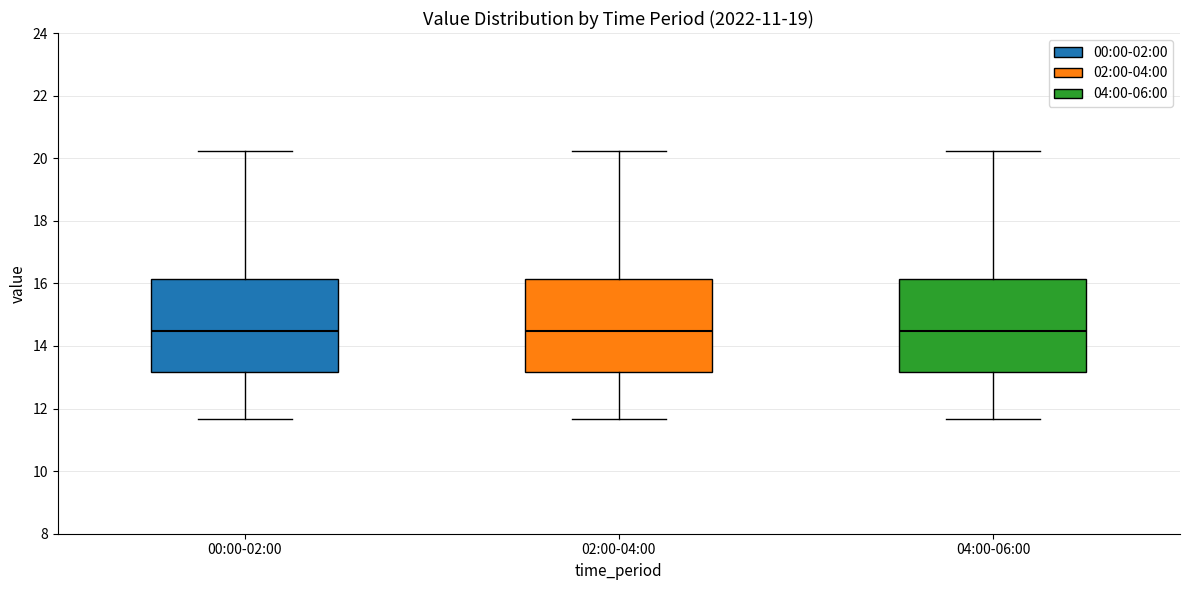

Reading left to right, read every box against the y-axis: the position of its median line, the range the box covers, and the ends of its whiskers. The values are not printed on the chart, so give them approximately, as read against the axis.

00:00-02:00: median 14.4, box 13.2 to 16.2, whiskers 11.6 to 20.2
02:00-04:00: median 14.4, box 13.2 to 16.2, whiskers 11.6 to 20.2
04:00-06:00: median 14.4, box 13.2 to 16.2, whiskers 11.6 to 20.2